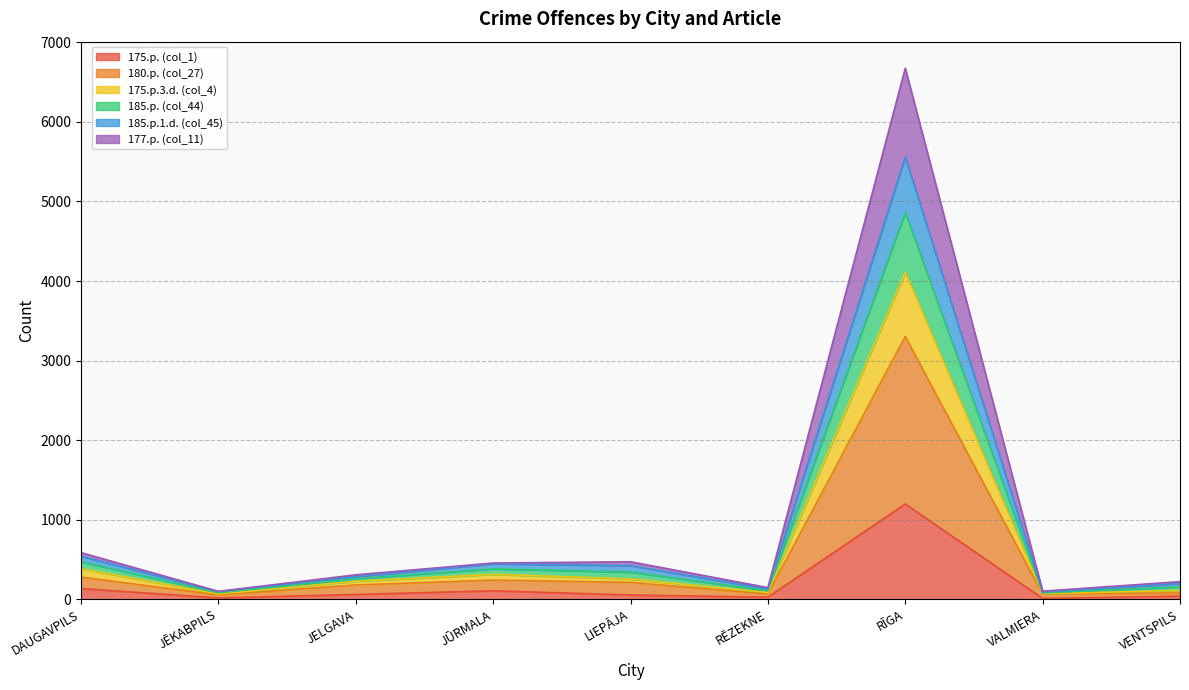

True or false: 185.p.1.d. (col_45) and 175.p. (col_1) intersect in this chart.

False